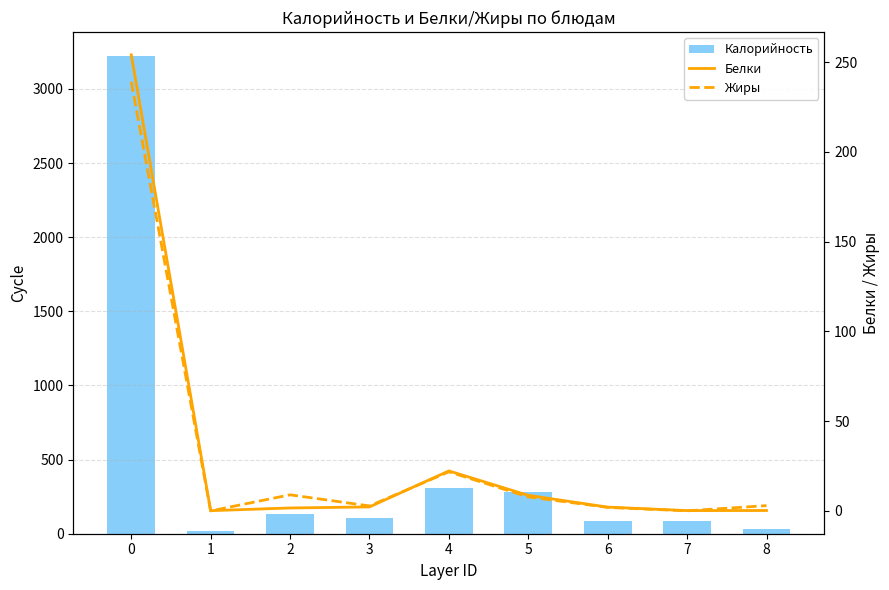

At how many categories does at least one series exceed 396?

1